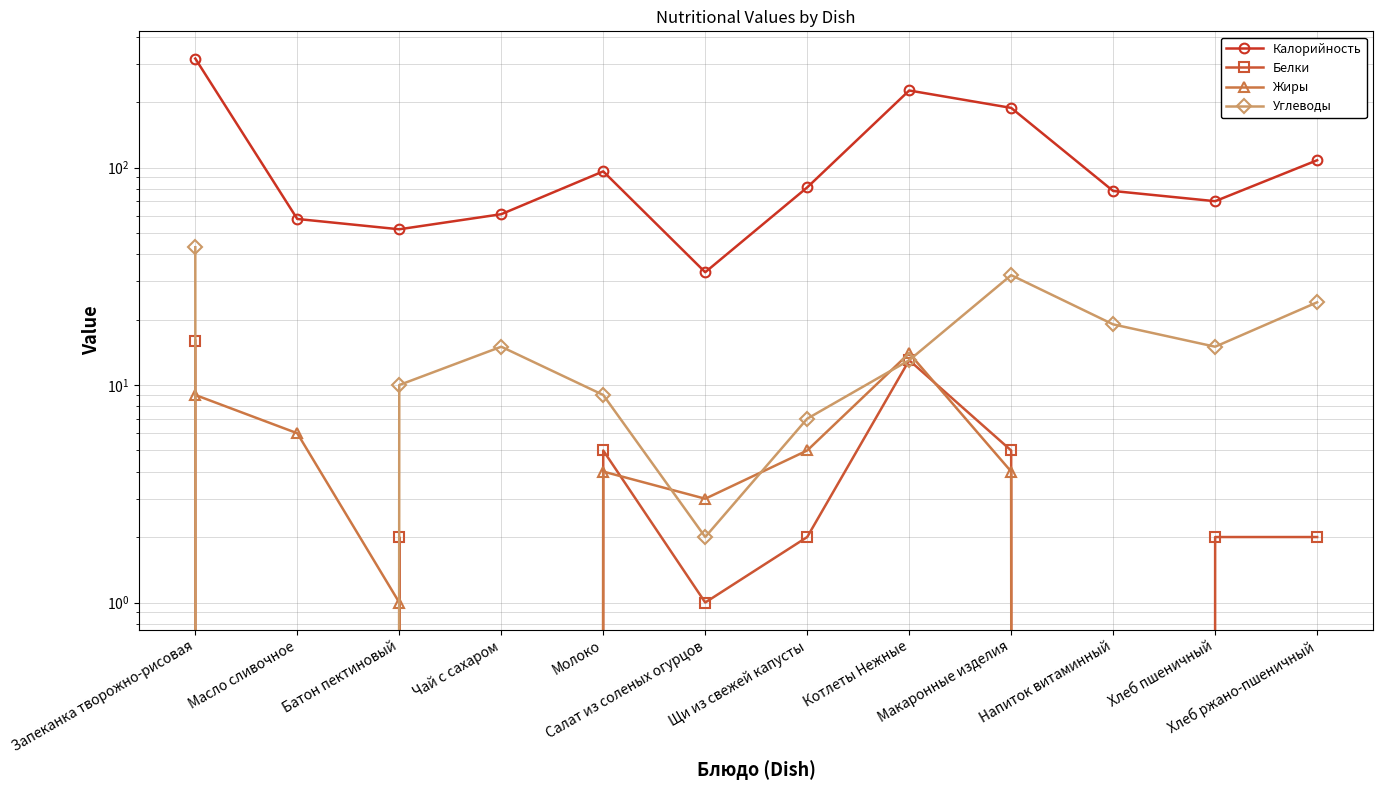

Count the number of data series in this chart.

4